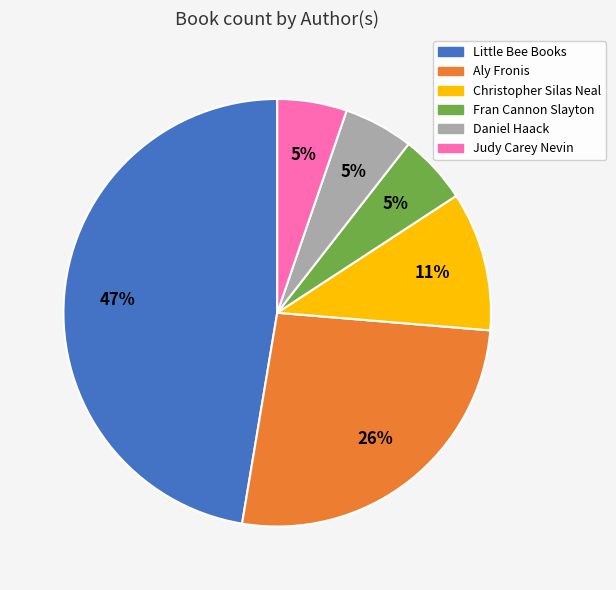

To the nearest percent, what is the difference between the largest and smallest slice percentages?

42%